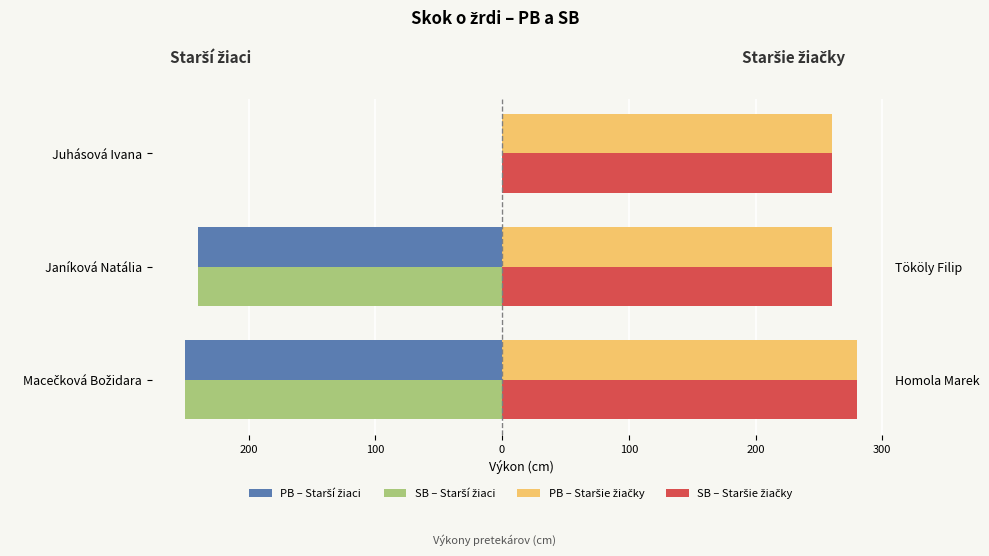

What is the value of the PB – Starší žiaci bar at the 1st from the left?

-250